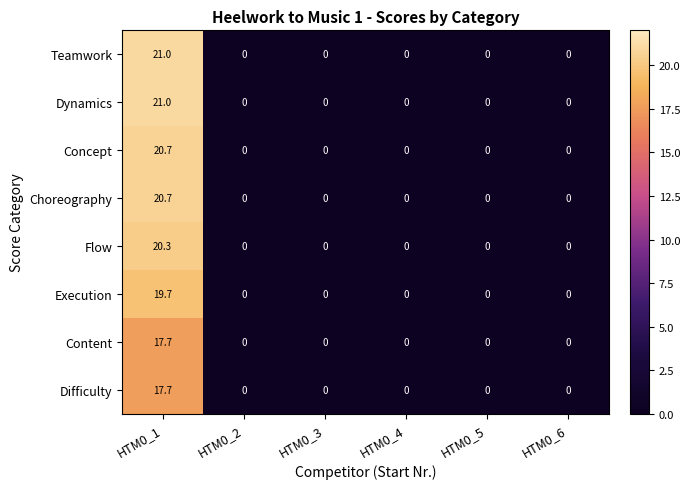

What is the maximum value for Concept?

20.7